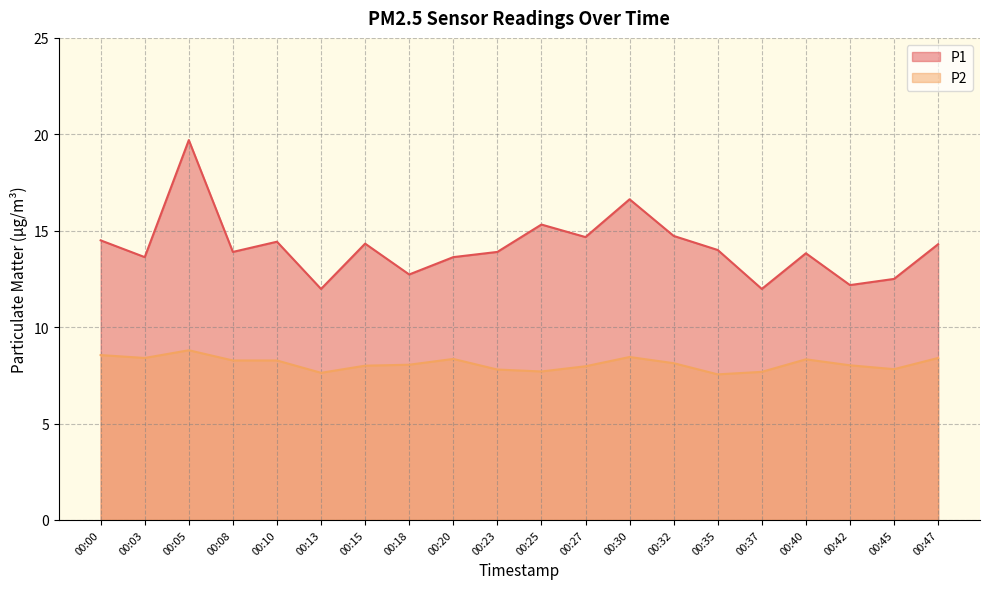

Where is the first local maximum for P2?

00:05